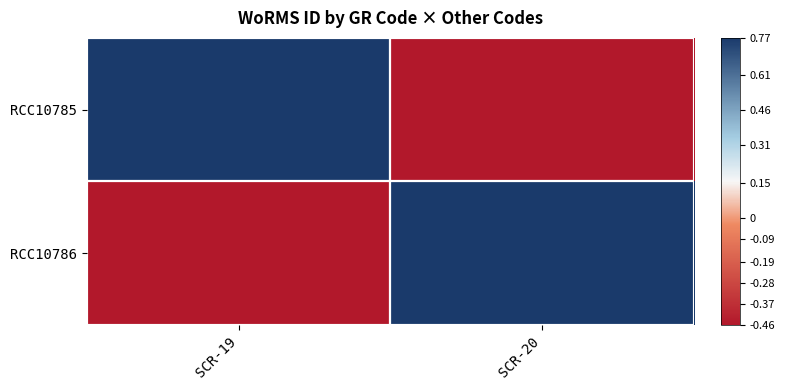

At which category is the sum across all series the highest?

SCR-19